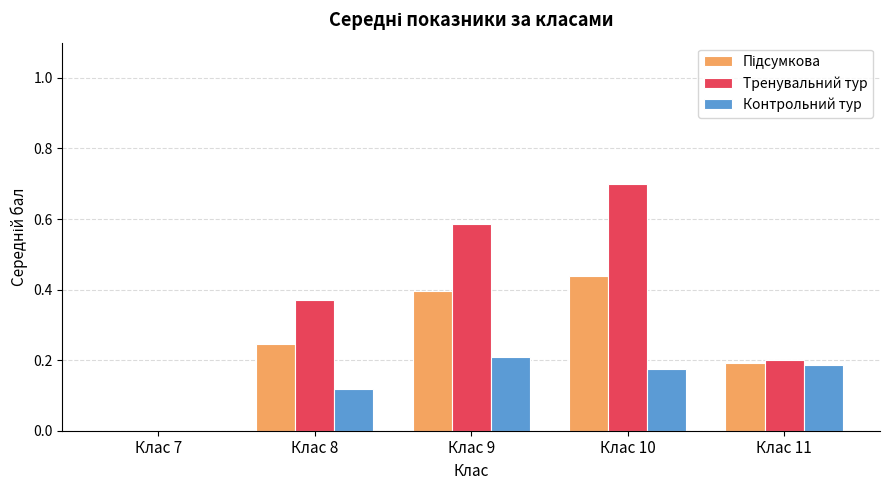

Is it true that Тренувальний тур equals 1.0 at Клас 9?

False